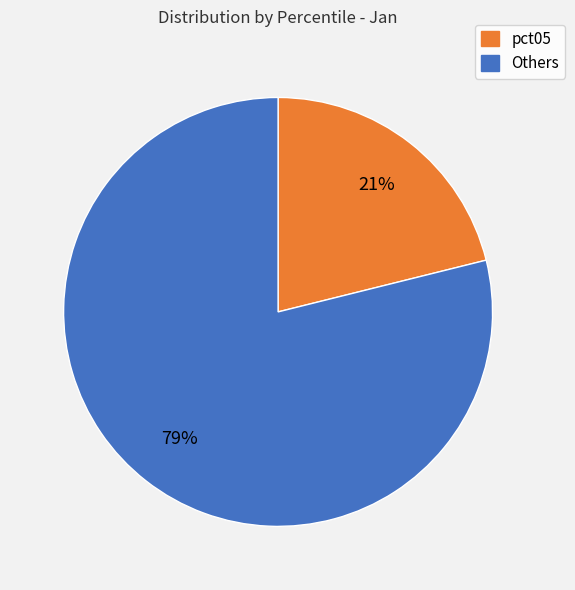

Is there a majority slice in this chart?

Yes